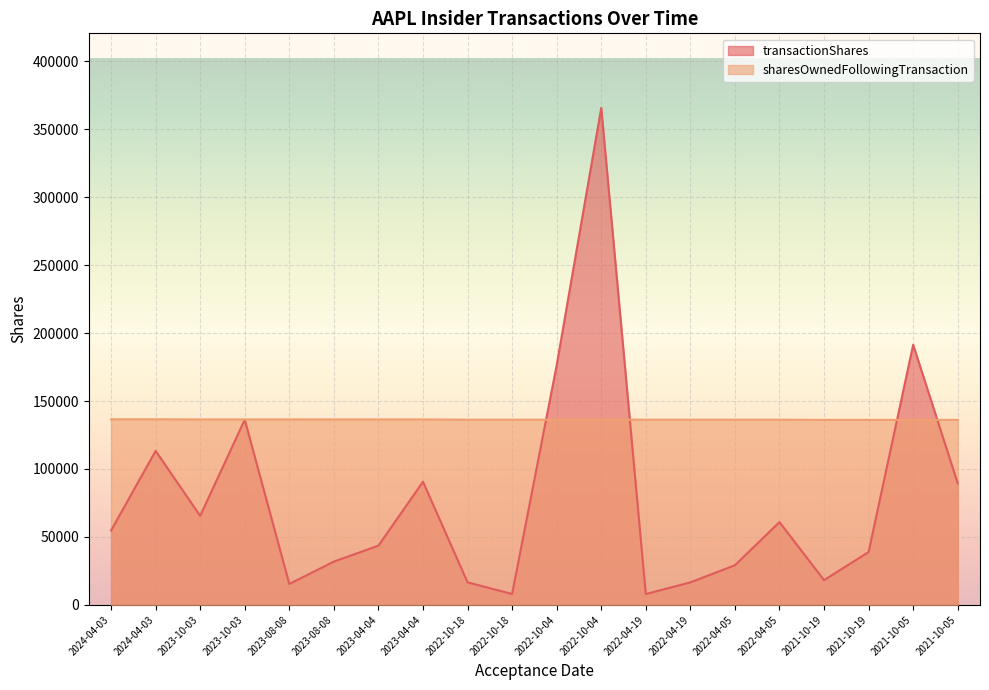

At which label does transactionShares reach its peak?

2022-10-04